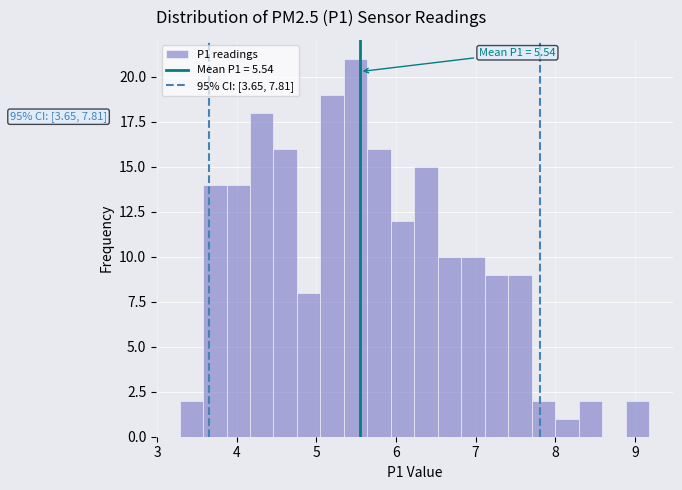

Around what value on the x-axis is the tallest bar? Give the approximate position of its centre, as read against the axis.

5.5